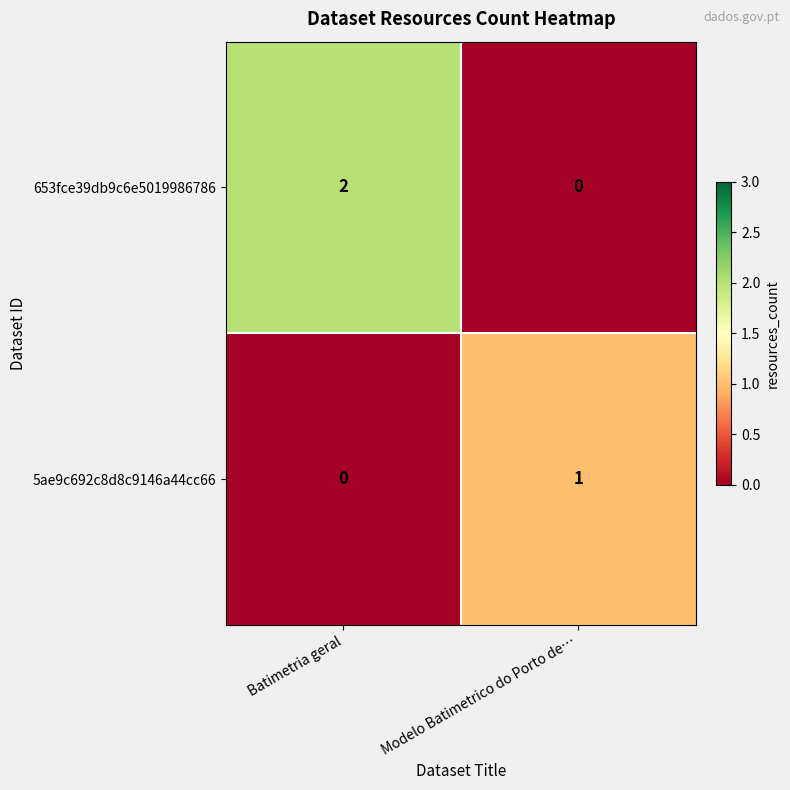

Is it true that 5ae9c692c8d8c9146a44cc66 equals 1 at Modelo Batimetrico do Porto de…?

True